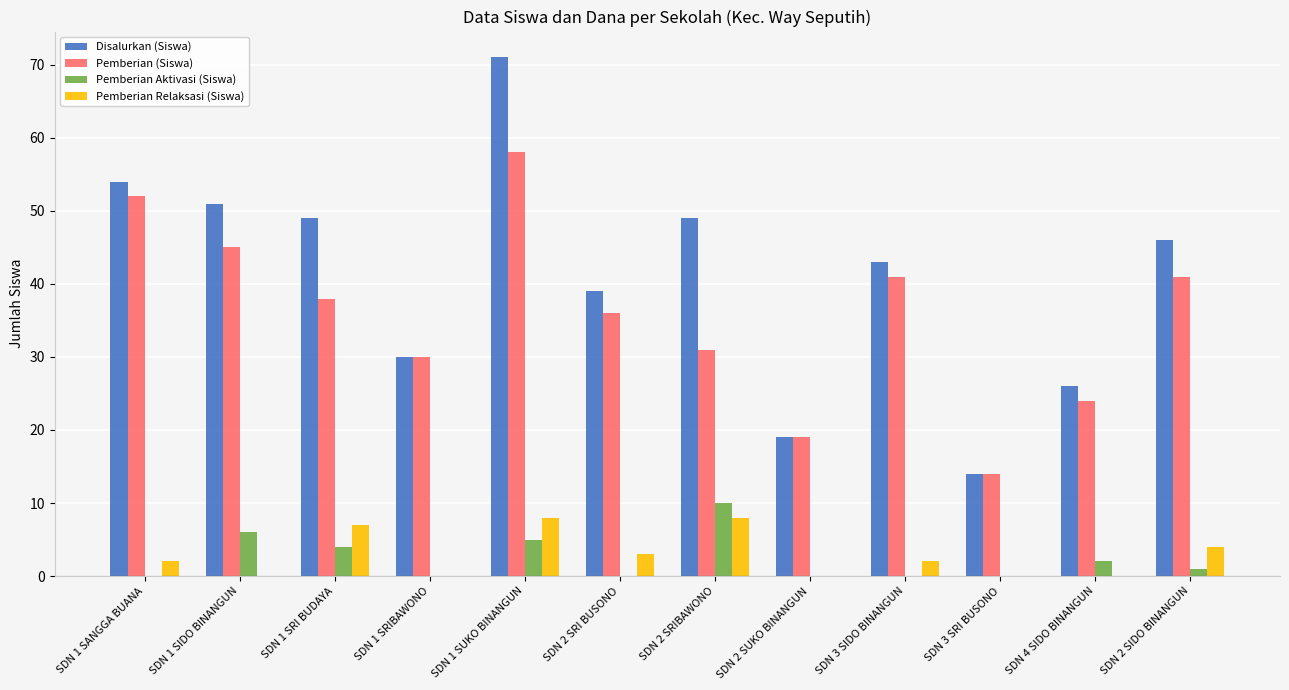

What is the approximate value of Pemberian (Siswa) at SDN 2 SIDO BINANGUN?

41